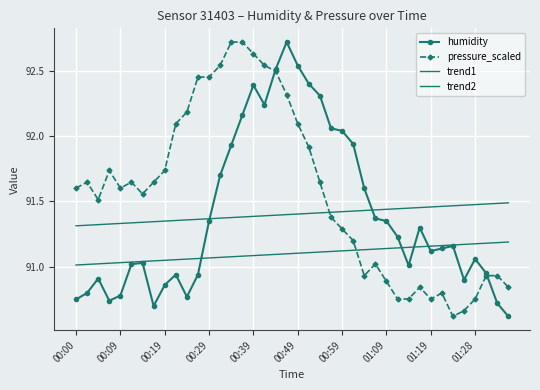

What is the difference between the maximum and minimum values in the trend2 series?

0.2